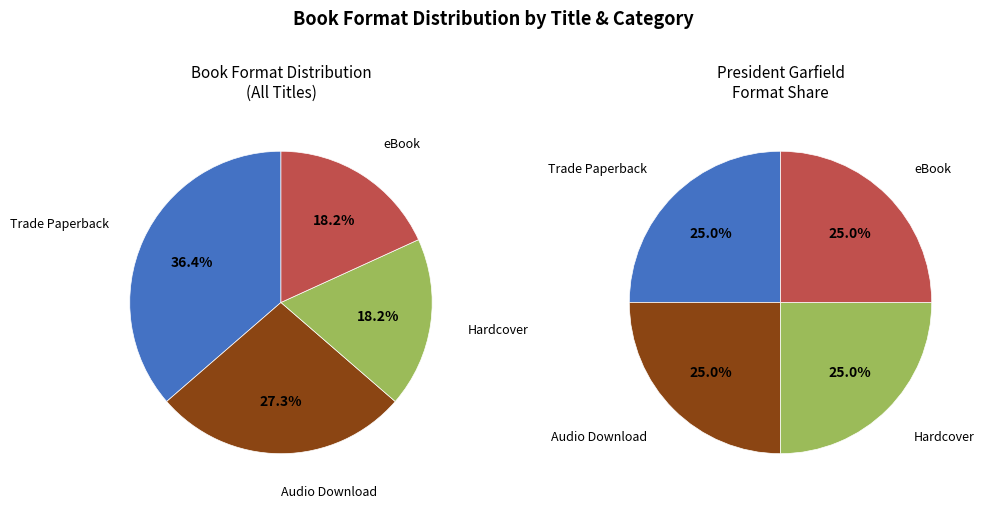

What percentage is the Trade Paperback slice, to the nearest percent?

36%